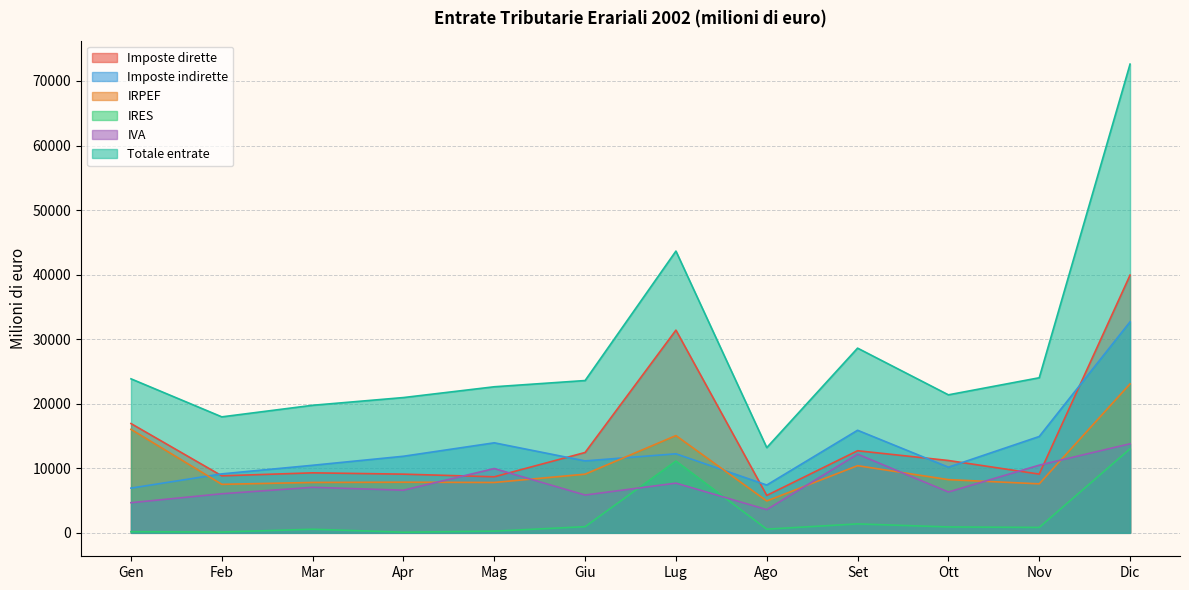

At which label does IVA reach its peak?

Dic